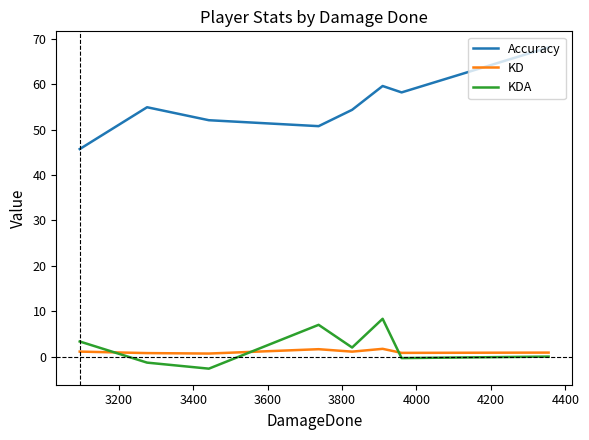

List the series in order of their peak value, lowest first.

KD, KDA, Accuracy